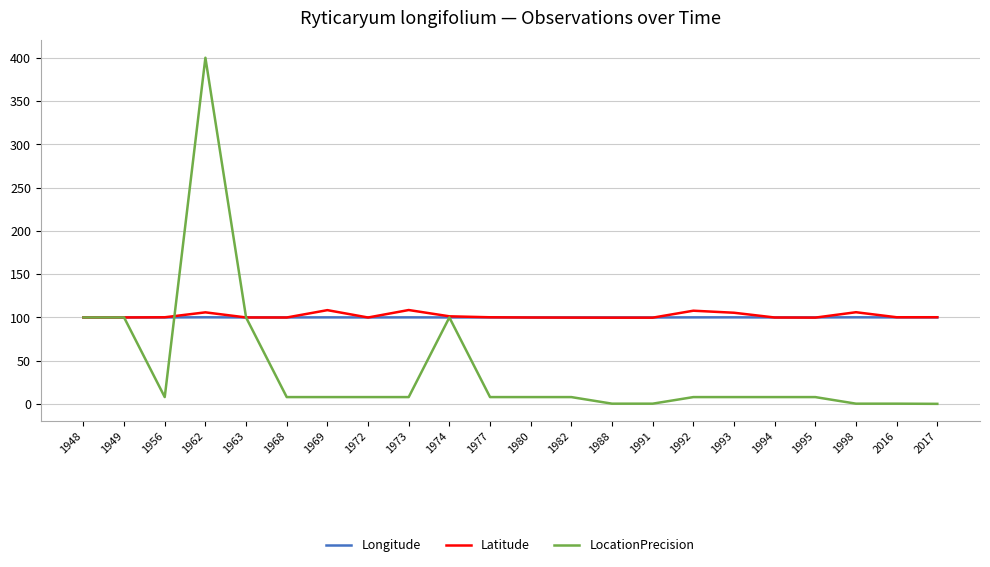

True or false: Latitude has a value of 161.4 at 2017.

False